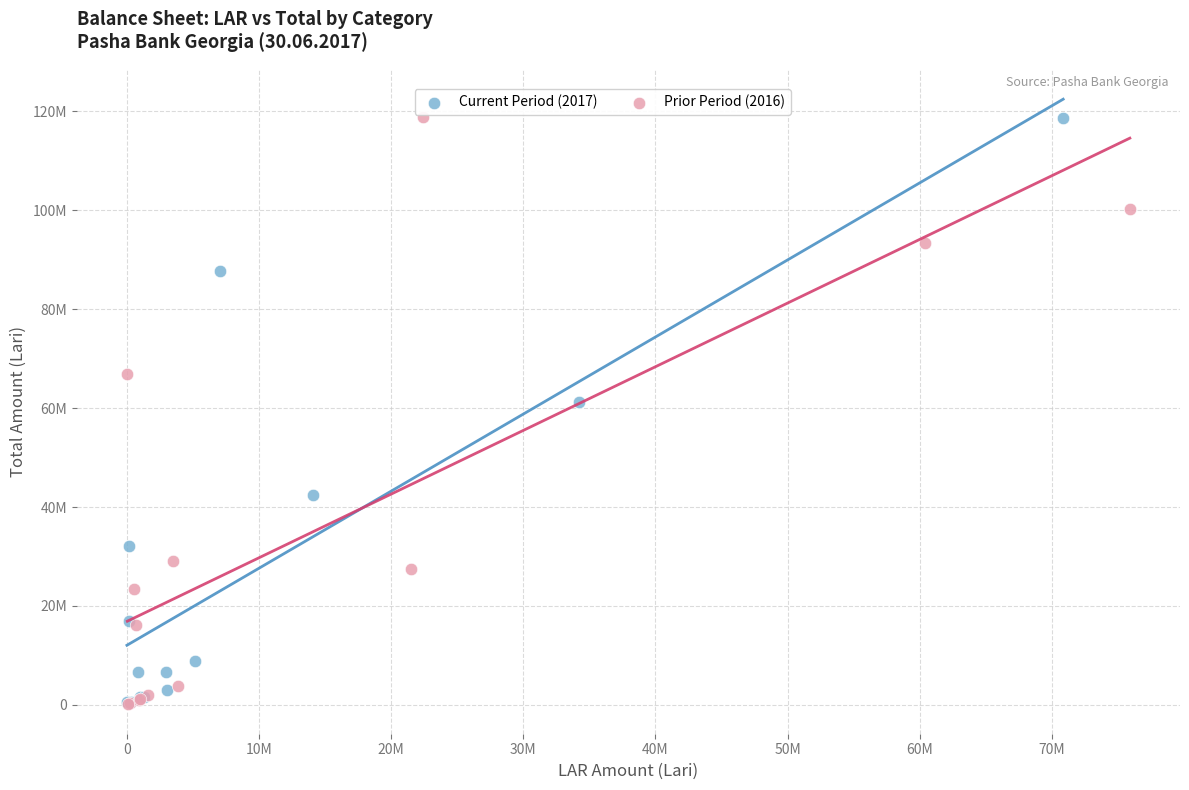

What are all the series names shown in the legend?

Current Period (2017), Prior Period (2016)